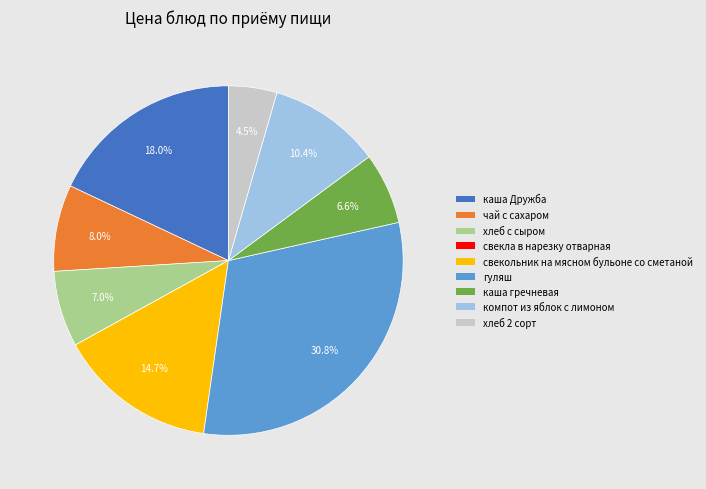

Is каша Дружба the majority of the pie?

No